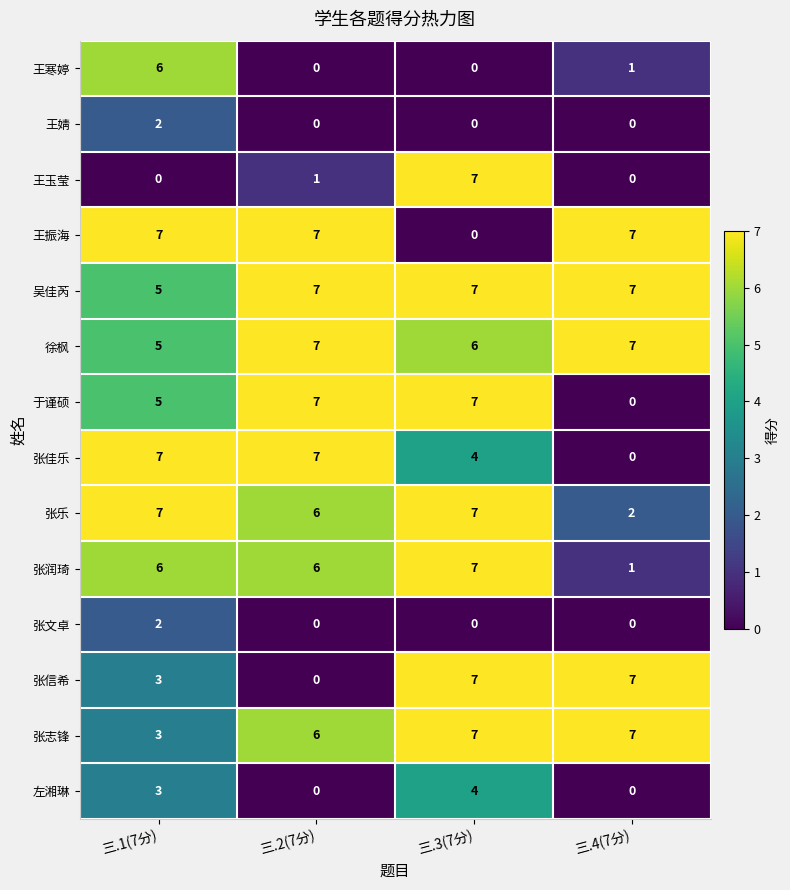

At which label does 张润琦 reach its peak?

三.3(7分)